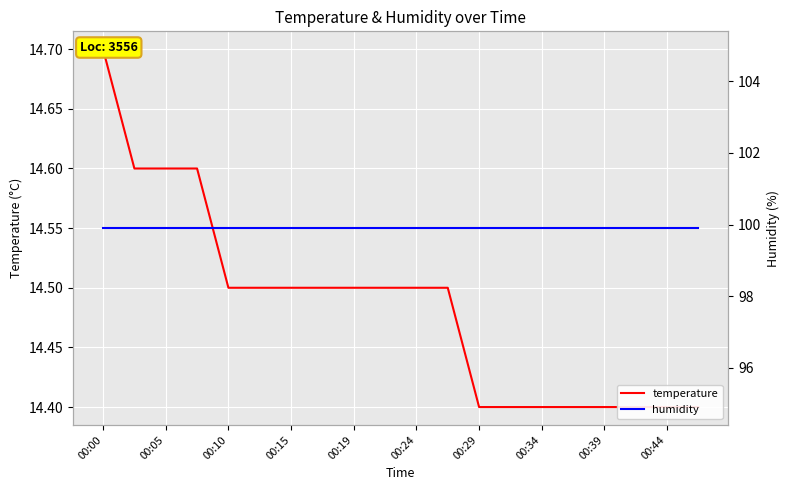

True or false: humidity has a value of 131.2 at 00:10.

False